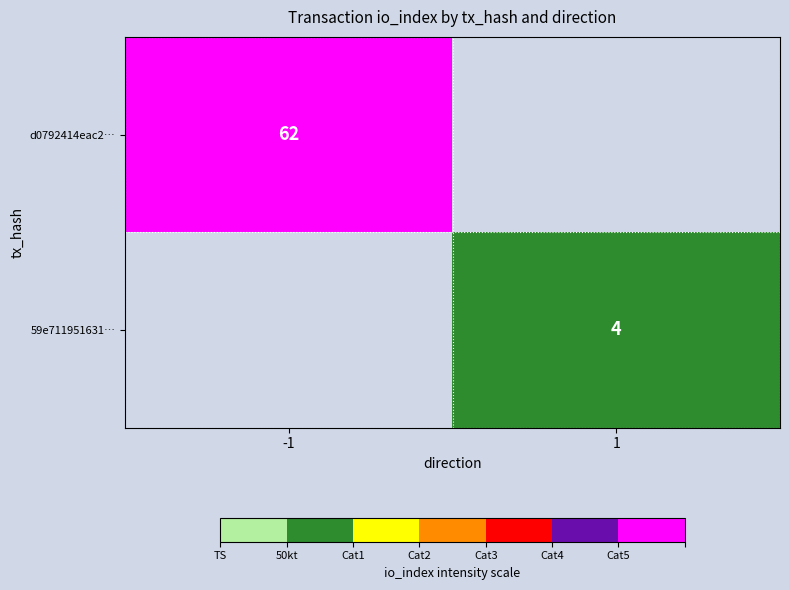

Is it true that 59e711951631… equals 4 at 1?

True